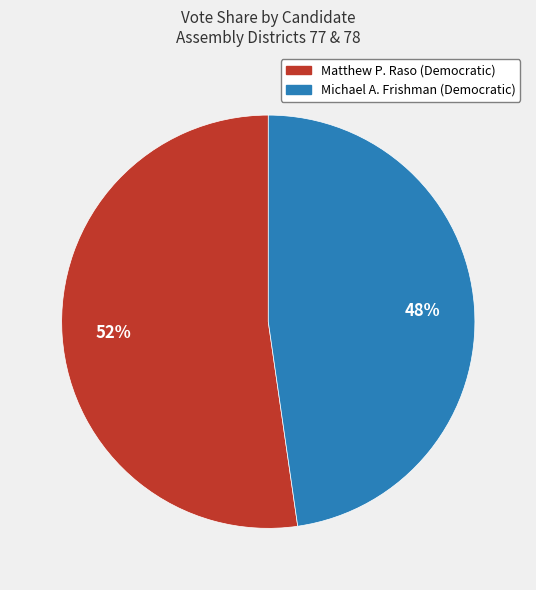

Is there a majority slice in this chart?

Yes